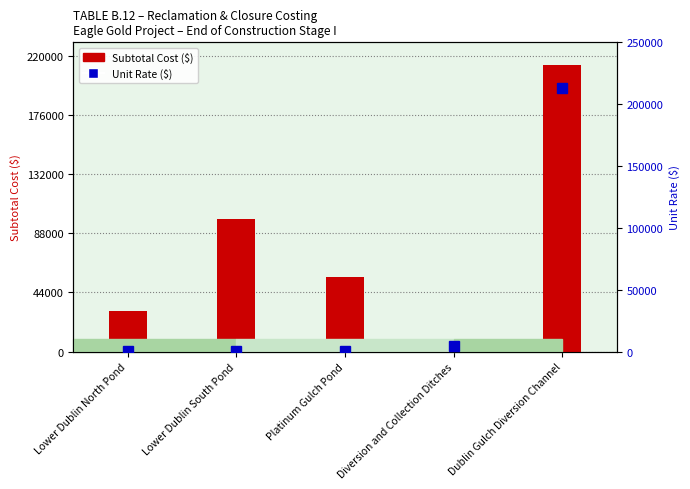

At which category is the sum across all series the highest?

Dublin Gulch Diversion Channel